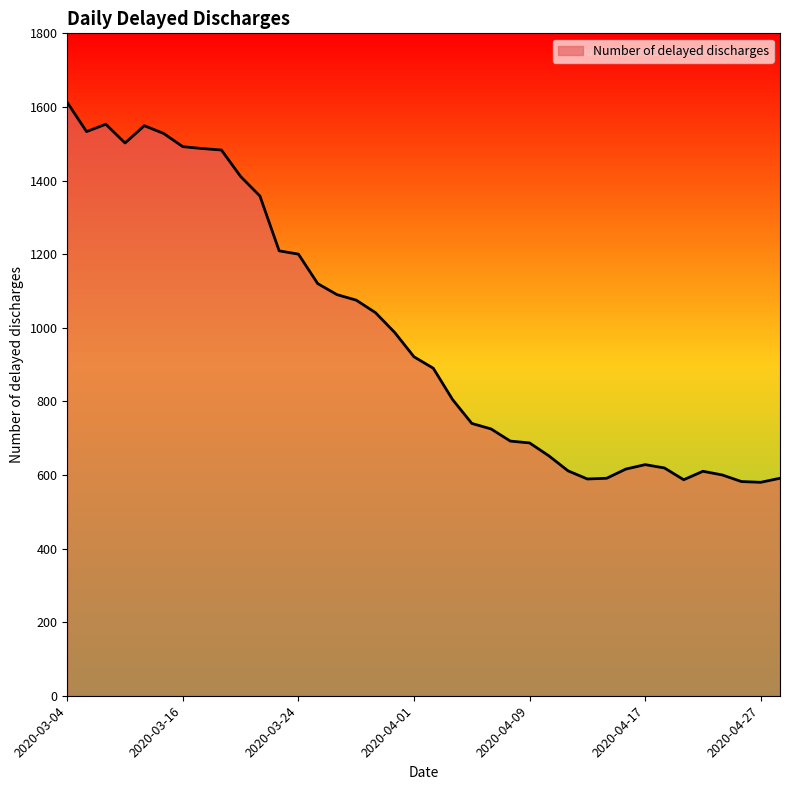

What is the minimum value shown in the chart?

580